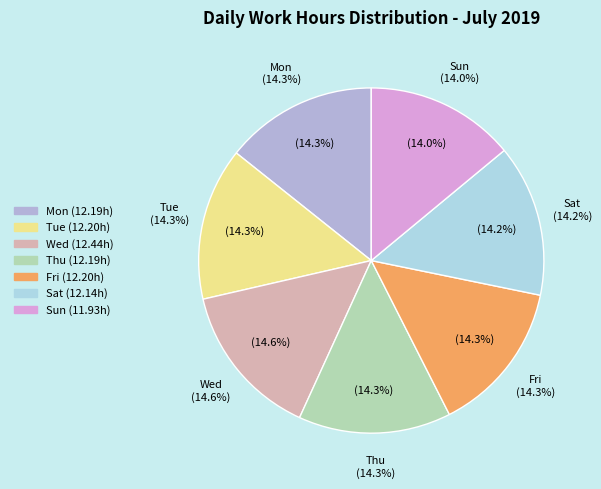

Does Fri account for over 50% of the chart?

No